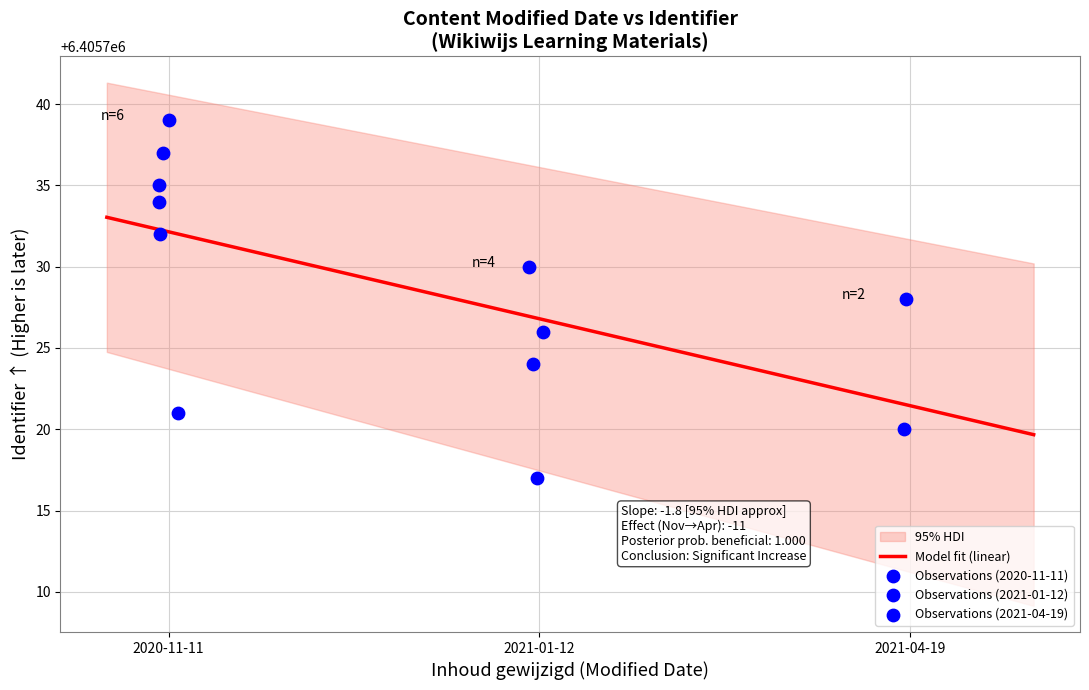

What is the minimum value for Model fit (linear)?

6405719.7